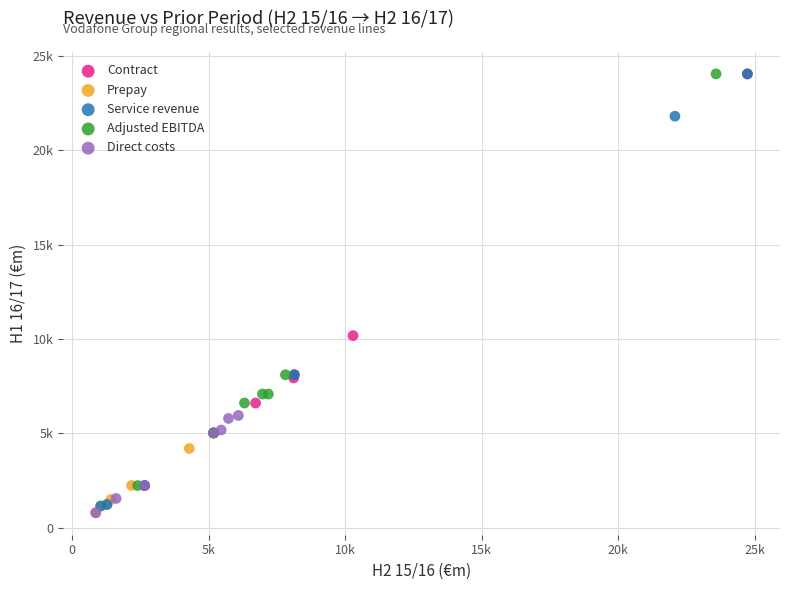

What are all the series names shown in the legend?

Contract, Prepay, Service revenue, Adjusted EBITDA, Direct costs